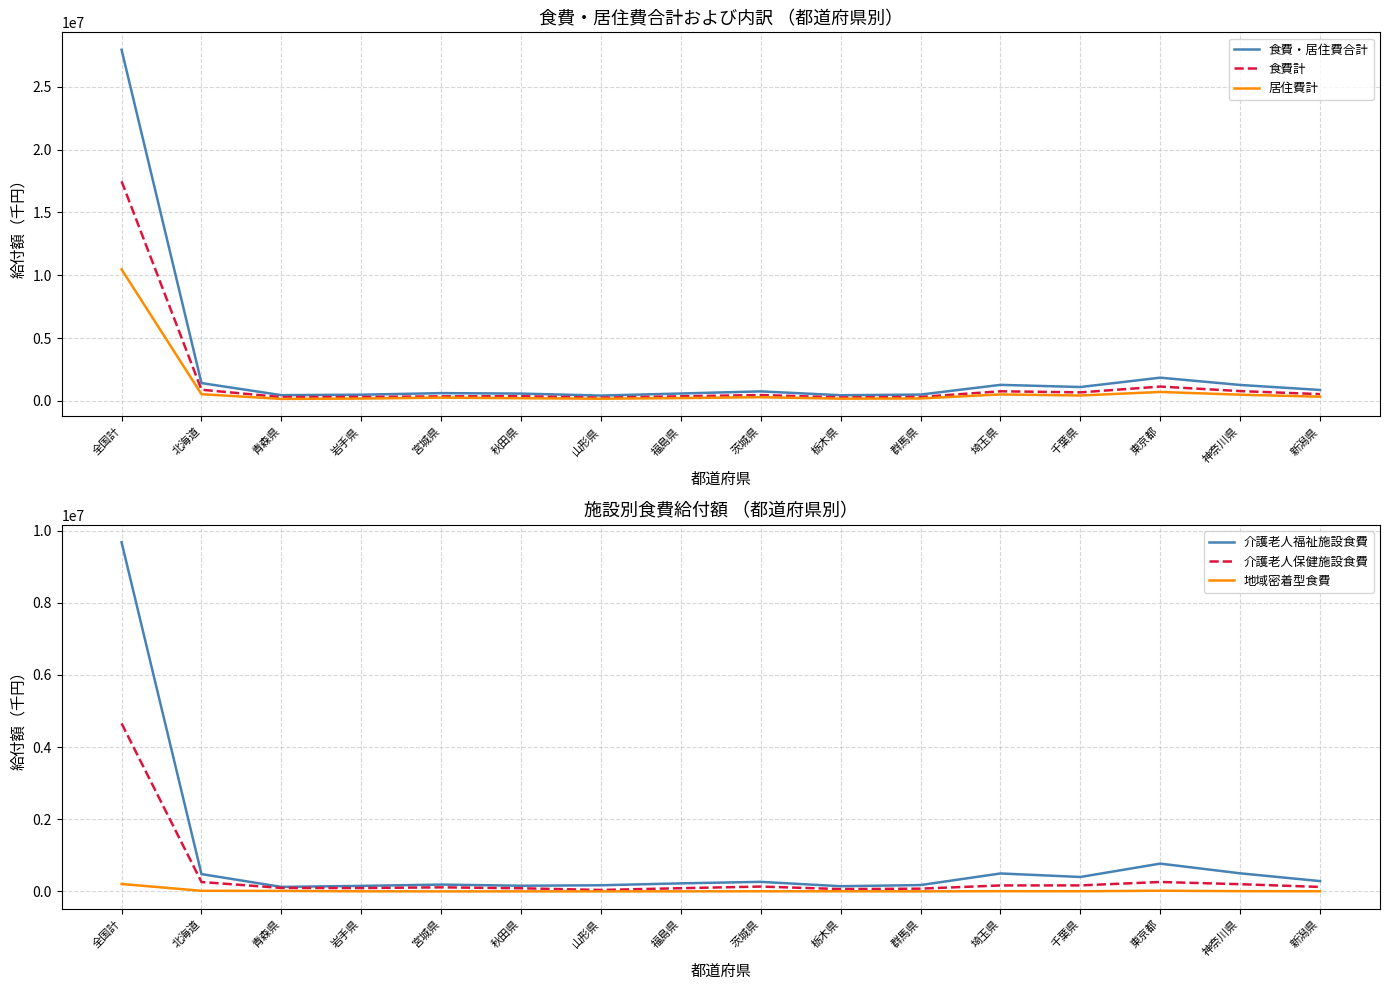

What is the average value of the 食費・居住費合計 series?

2533672.3